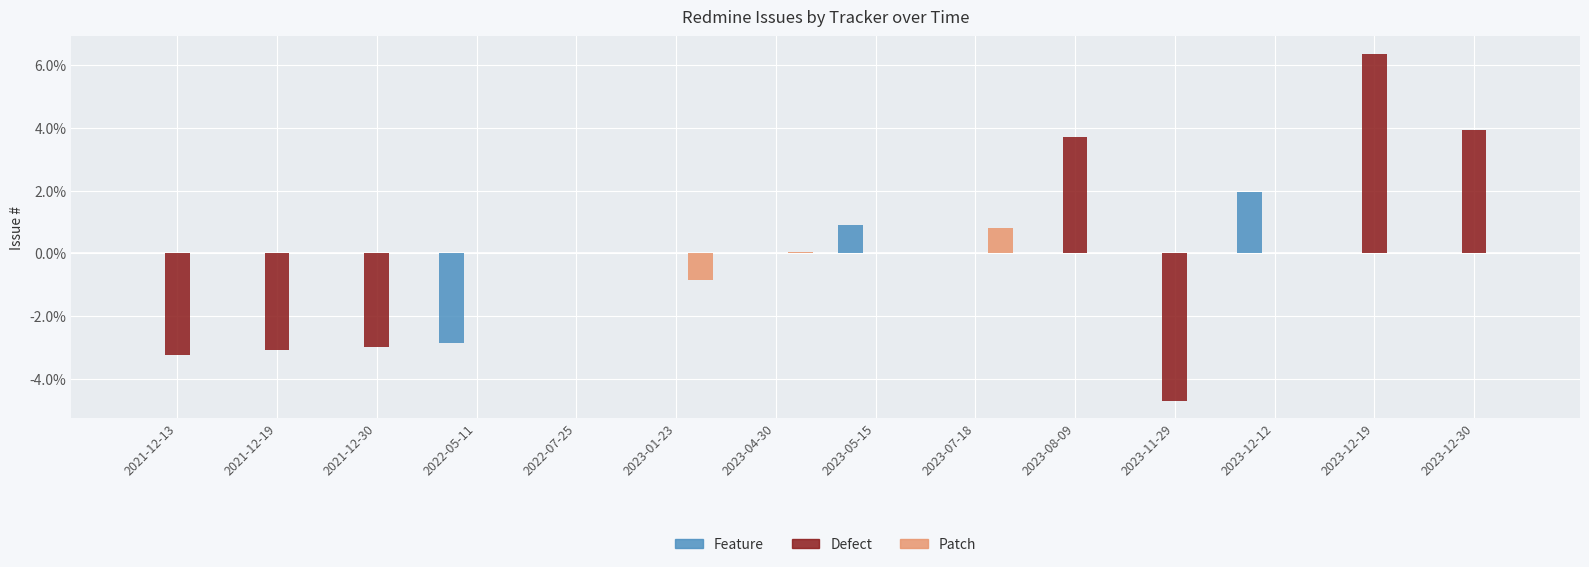

At which category is the sum across all series the highest?

2023-12-19